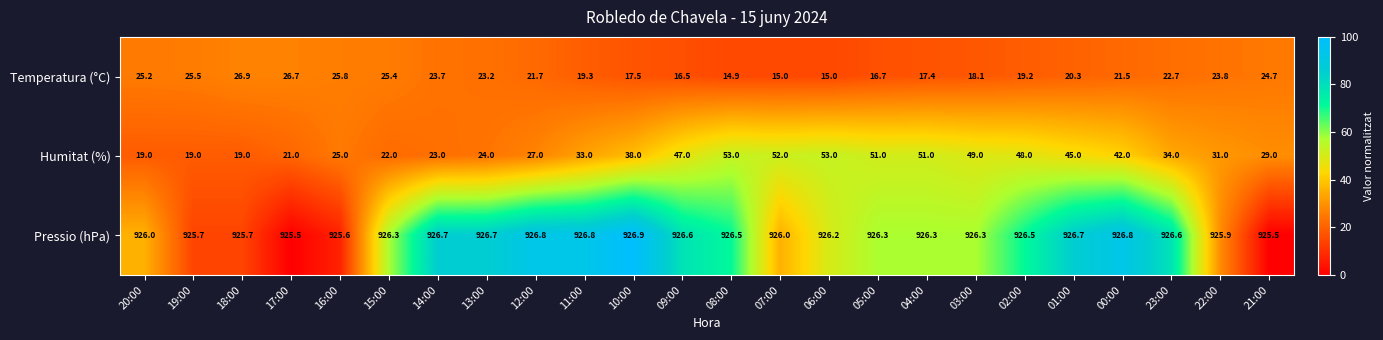

At 21:00, list the series in order from smallest to largest.

Temperatura (°C), Humitat (%), Pressio (hPa)